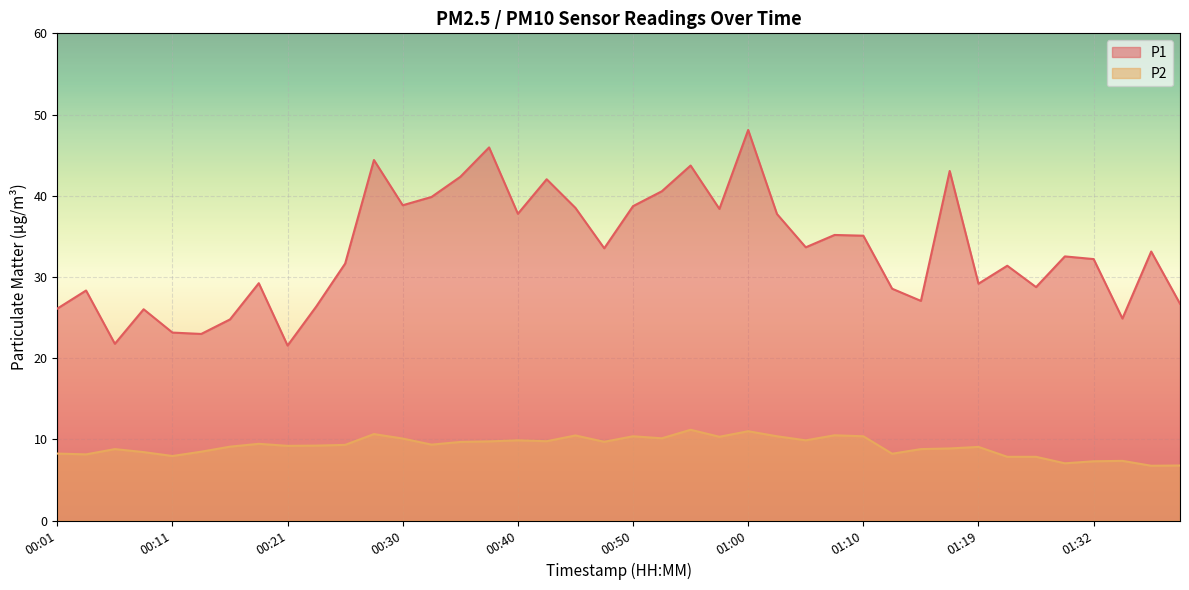

Between 00:23 and 00:18, which is larger?

00:18